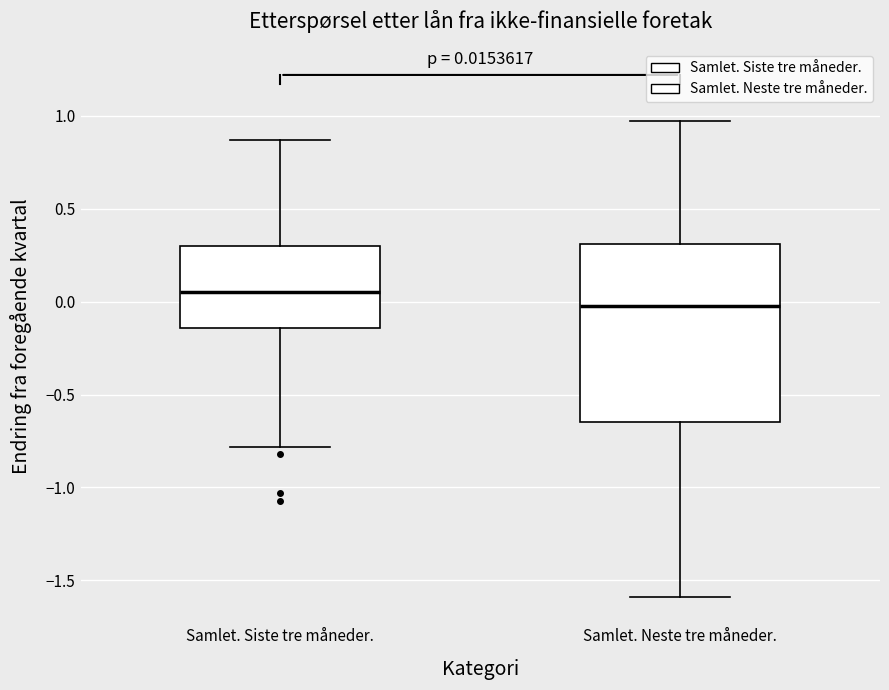

Which box's median line is the highest?

Samlet. Siste tre måneder.